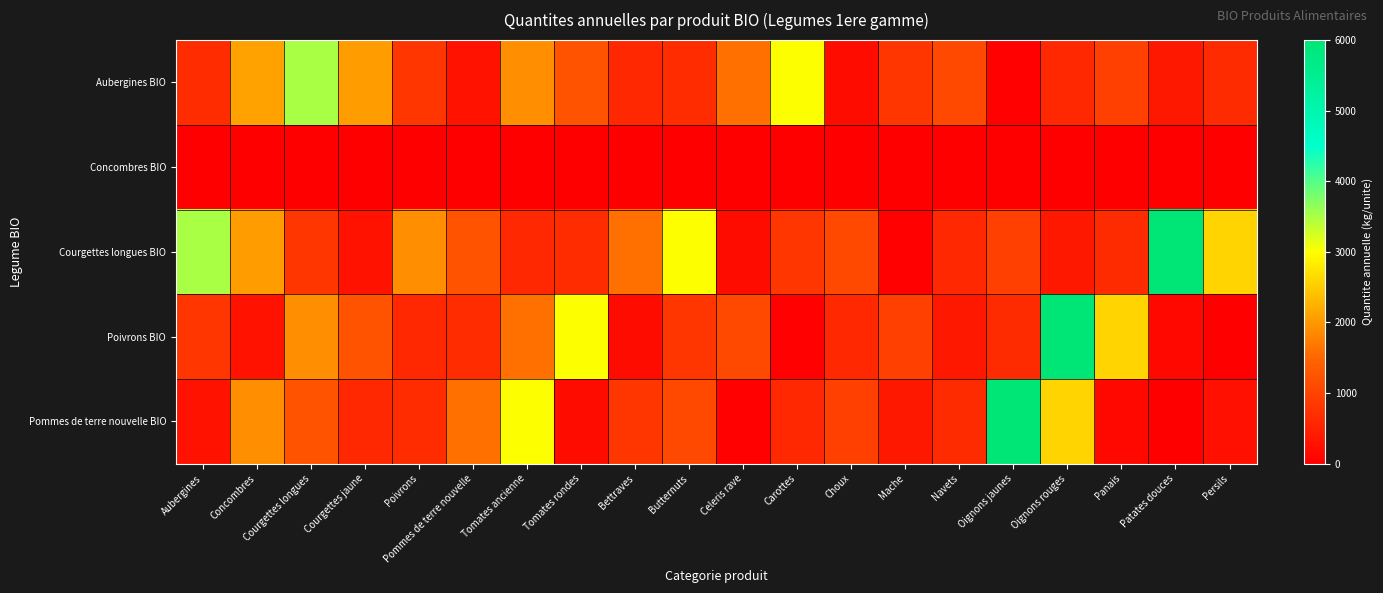

Reading left to right, extract all data points from this chart.

Aubergines BIO: Aubergines=660	Concombres=2100	Courgettes longues=3500	Courgettes jaune=2050	Poivrons=800	Pommes de terre nouvelle=300	Tomates ancienne=1920	Tomates rondes=1230	Bettraves=600	Butternuts=660	Celeris rave=1600	Carottes=3000	Choux=194	Mache=800	Navets=1060	Oignons jaunes=30	Oignons rouges=600	Panais=960	Patates douces=360	Persils=650
Concombres BIO: Aubergines=0	Concombres=0	Courgettes longues=0	Courgettes jaune=0	Poivrons=0	Pommes de terre nouvelle=0	Tomates ancienne=0	Tomates rondes=0	Bettraves=0	Butternuts=0	Celeris rave=0	Carottes=0	Choux=0	Mache=0	Navets=0	Oignons jaunes=0	Oignons rouges=0	Panais=0	Patates douces=0	Persils=0
Courgettes longues BIO: Aubergines=3500	Concombres=2050	Courgettes longues=800	Courgettes jaune=300	Poivrons=1920	Pommes de terre nouvelle=1230	Tomates ancienne=600	Tomates rondes=660	Bettraves=1600	Butternuts=3000	Celeris rave=194	Carottes=800	Choux=1060	Mache=30	Navets=600	Oignons jaunes=960	Oignons rouges=360	Panais=650	Patates douces=6000	Persils=2600
Poivrons BIO: Aubergines=800	Concombres=300	Courgettes longues=1920	Courgettes jaune=1230	Poivrons=600	Pommes de terre nouvelle=660	Tomates ancienne=1600	Tomates rondes=3000	Bettraves=194	Butternuts=800	Celeris rave=1060	Carottes=30	Choux=600	Mache=960	Navets=360	Oignons jaunes=650	Oignons rouges=6000	Panais=2600	Patates douces=120	Persils=20
Pommes de terre nouvelle BIO: Aubergines=300	Concombres=1920	Courgettes longues=1230	Courgettes jaune=600	Poivrons=660	Pommes de terre nouvelle=1600	Tomates ancienne=3000	Tomates rondes=194	Bettraves=800	Butternuts=1060	Celeris rave=30	Carottes=600	Choux=960	Mache=360	Navets=650	Oignons jaunes=6000	Oignons rouges=2600	Panais=120	Patates douces=20	Persils=250